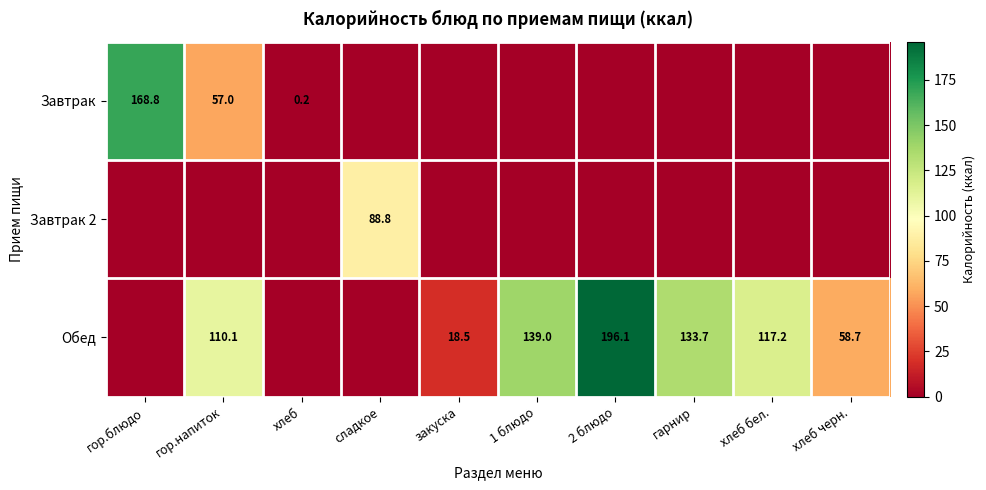

The Обед series shows 196.1 at 2 блюдо. True or false?

True